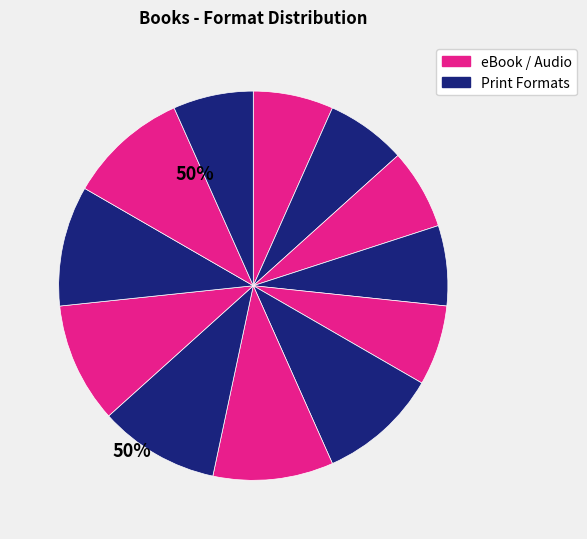

Count the number of slices in the pie.

12